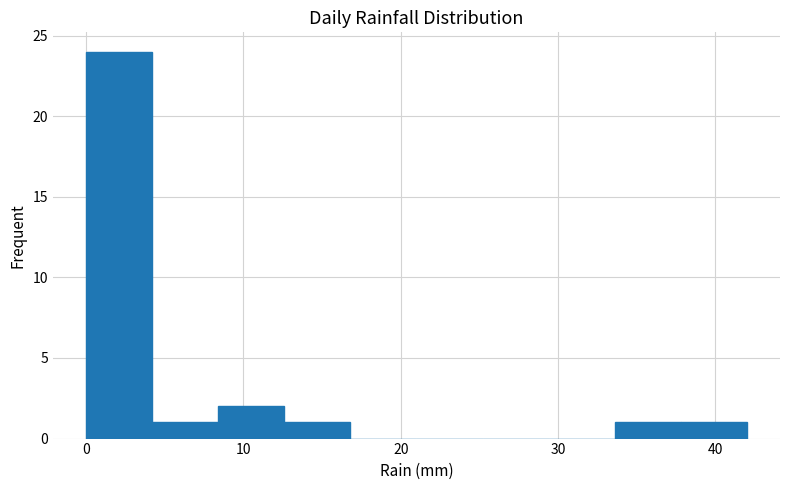

How tall is the bar that spans 8.4 to 12.6 on the x-axis? Neither the bar edges nor the heights are printed on the chart, so give them approximately, as read against the axes.

2